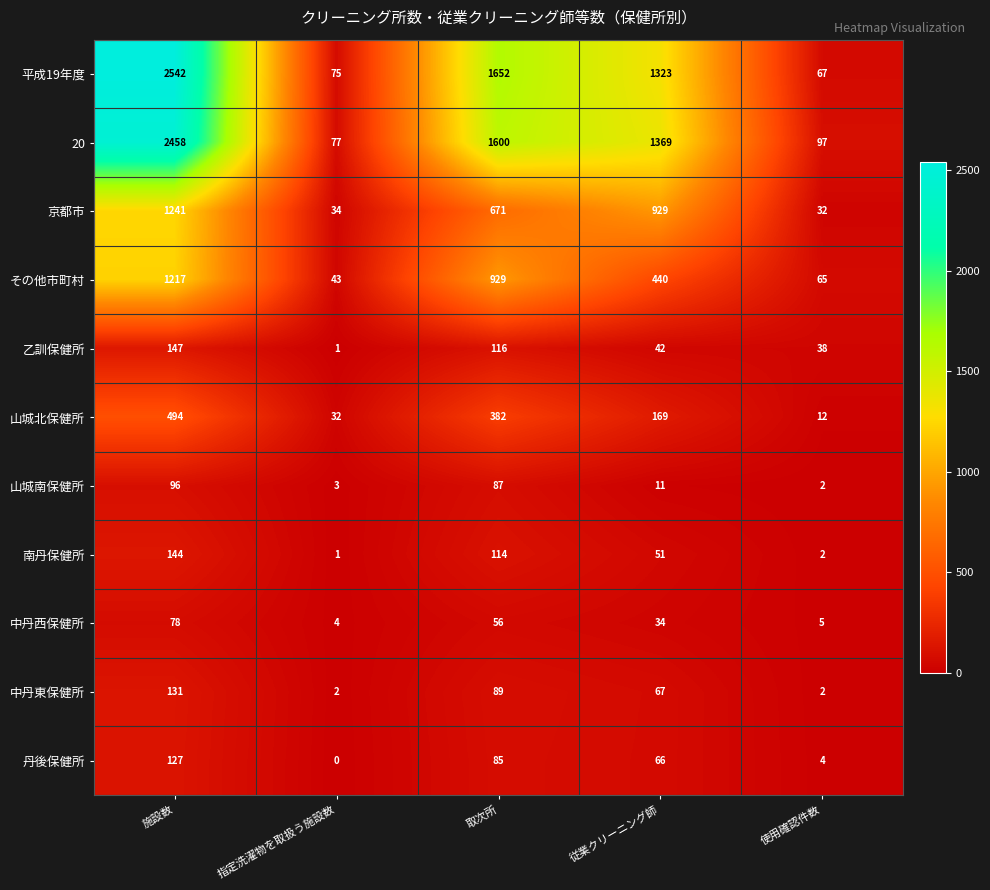

At how many categories does at least one series exceed 1419?

2